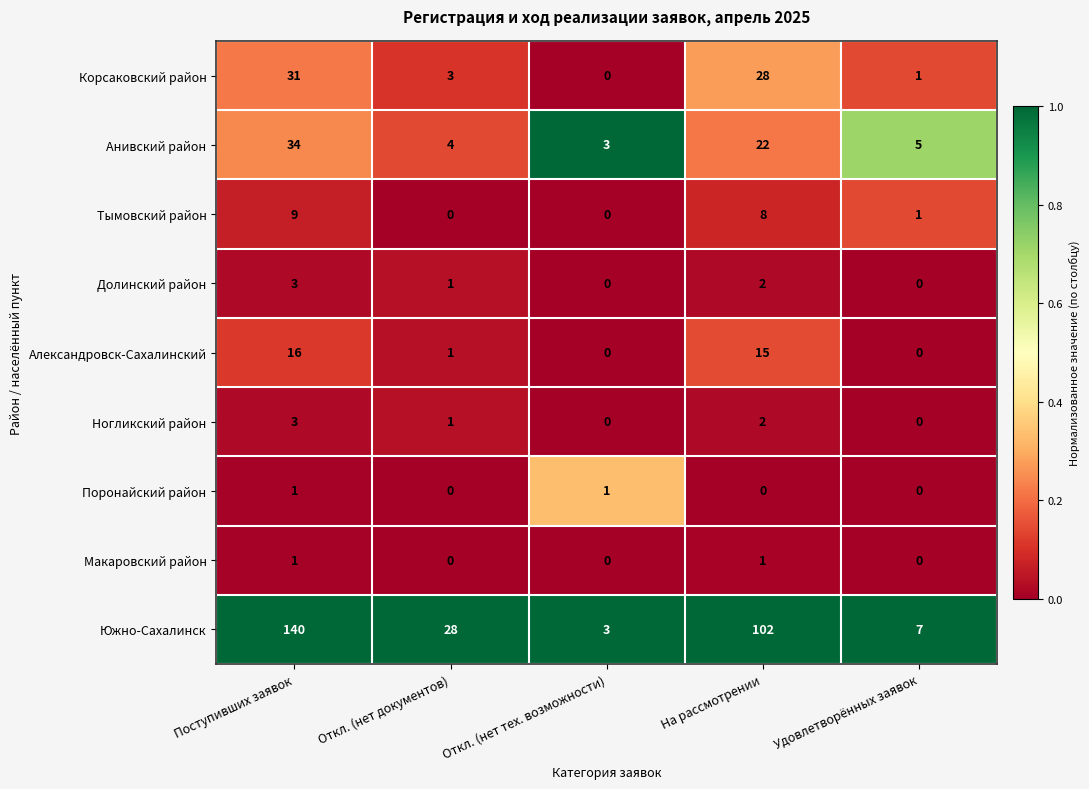

Is the value of Поронайский район at Удовлетворённых заявок greater than the value of Тымовский район at На рассмотрении?

No